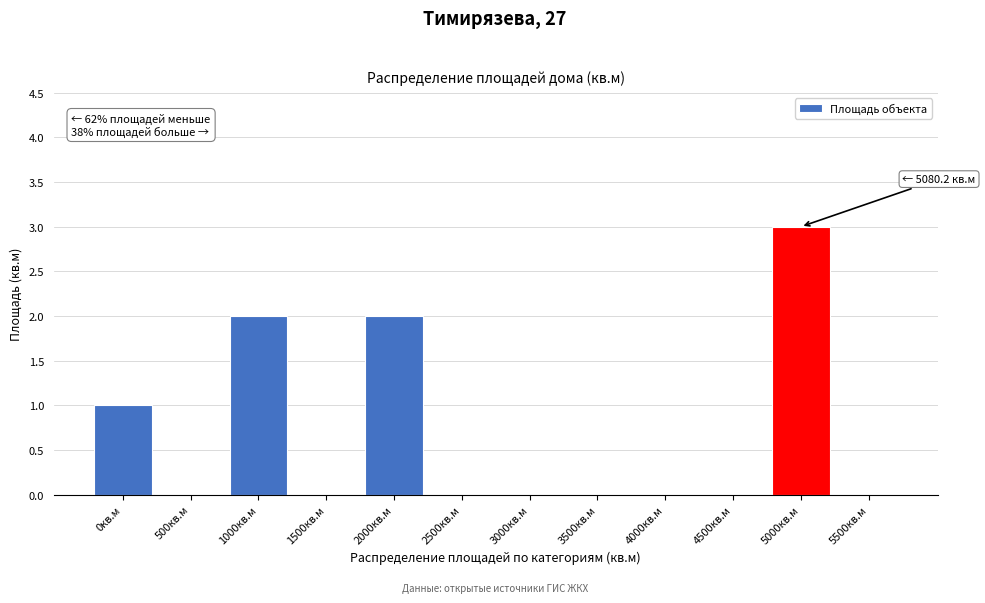

Reading left to right, what are all the values shown in this chart?

0кв.м=1	500кв.м=0	1000кв.м=2	1500кв.м=0	2000кв.м=2	2500кв.м=0	3000кв.м=0	3500кв.м=0	4000кв.м=0	4500кв.м=0	5000кв.м=3	5500кв.м=0